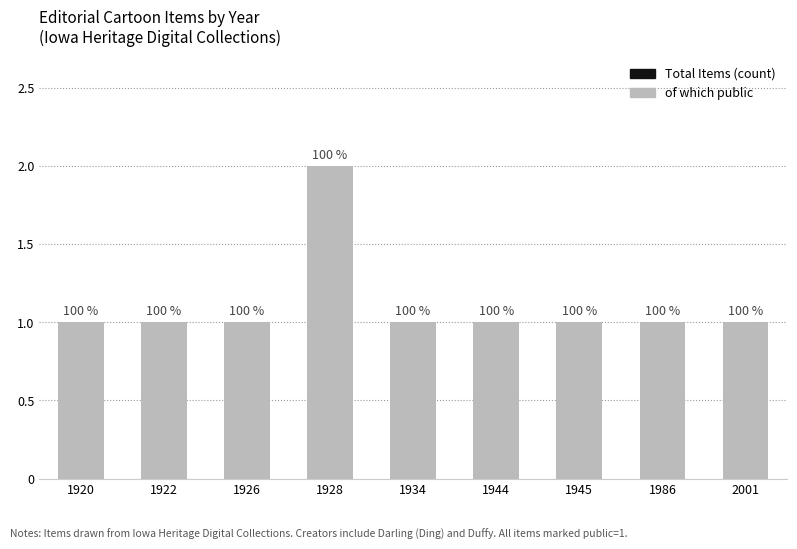

True or false: Total Items (count) has a value of 1 at 1920.

True